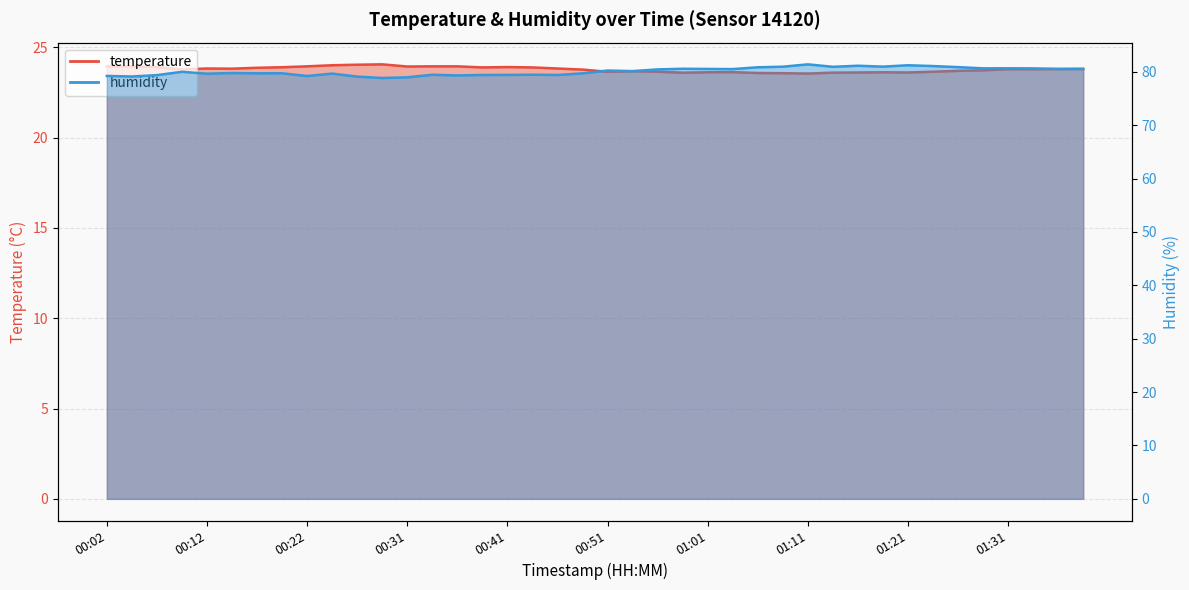

What is the difference between the maximum and minimum values in the humidity series?

2.6